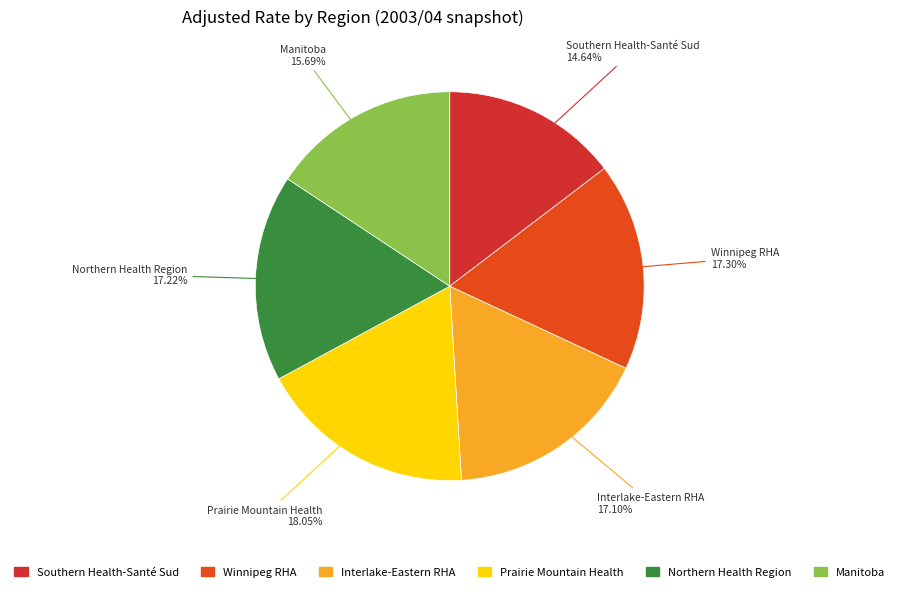

How many segments does this pie chart have?

6